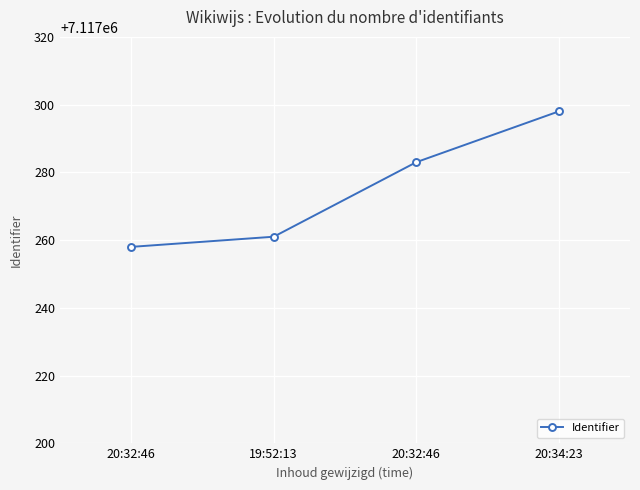

Reading left to right, what are all the values shown in this chart?

20:32:46=7117258	19:52:13=7117261	20:32:46=7117283	20:34:23=7117298